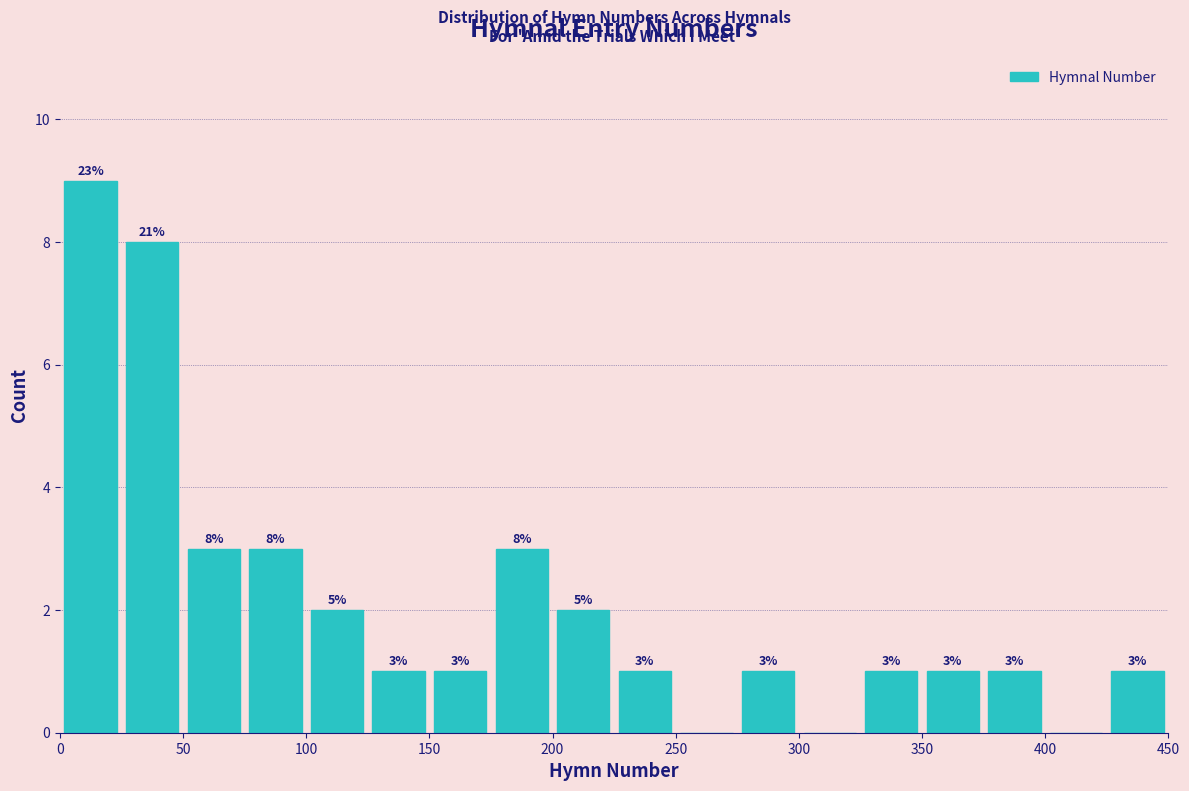

Over which range of the x-axis is the bar tallest?

0 to 25